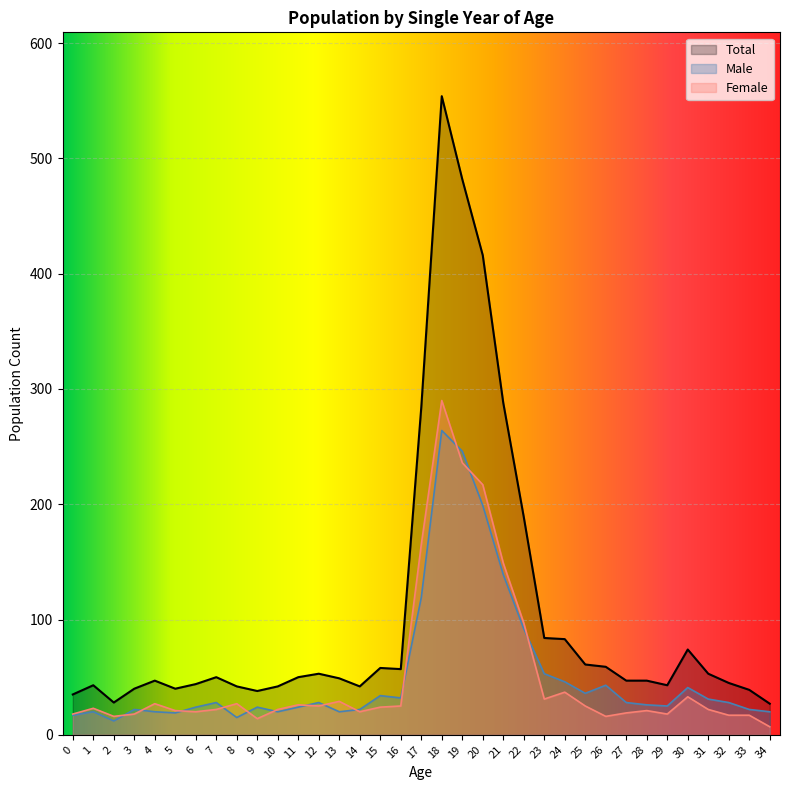

What is the average value of the Female series?

51